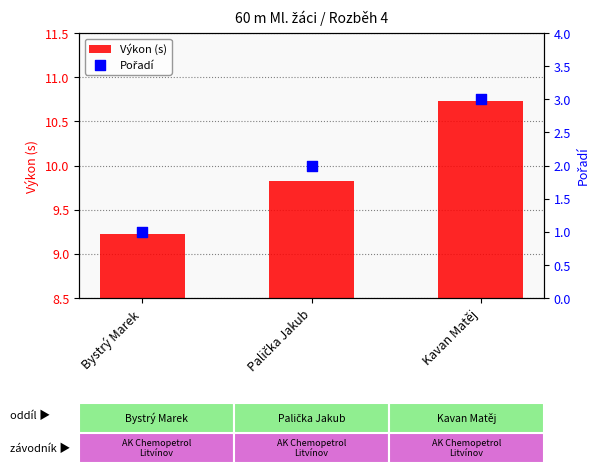

Which series has the widest spread of Y values?

Pořadí